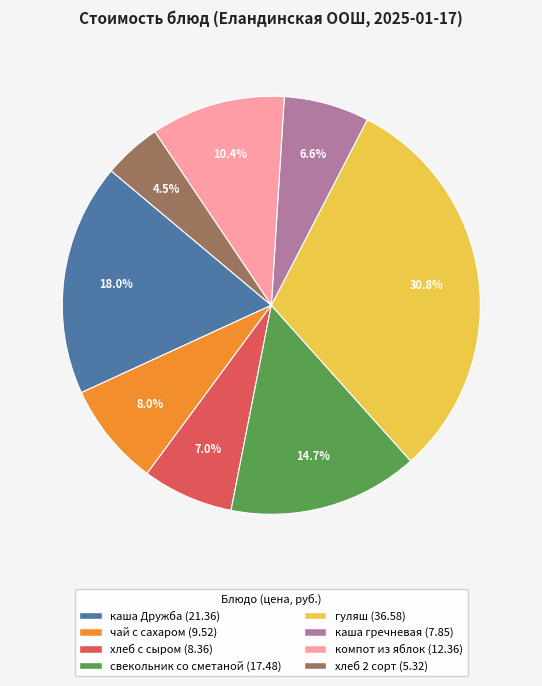

Does any single category account for the majority?

No